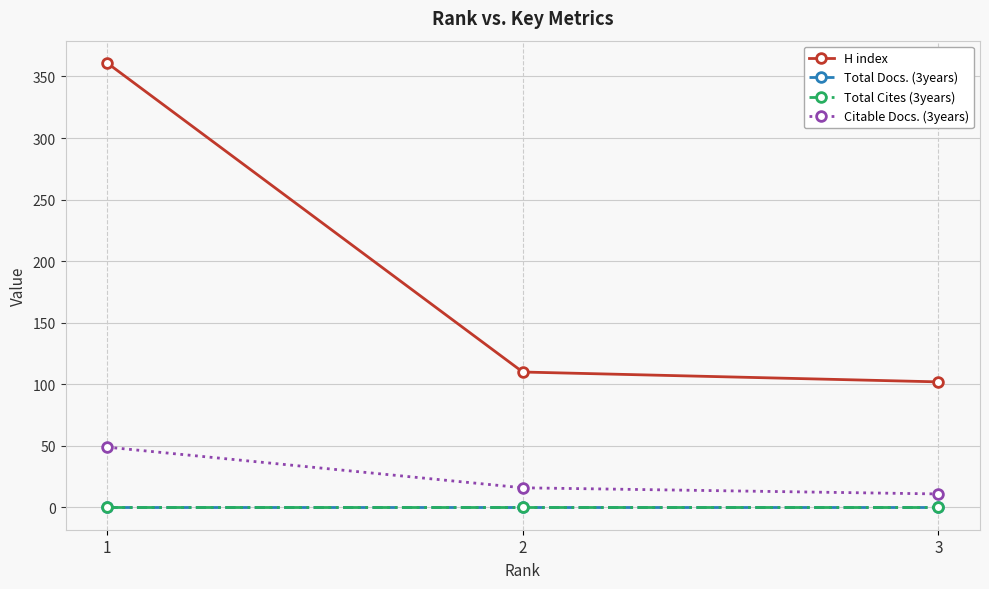

What are all the series names shown in the legend?

H index, Total Docs. (3years), Total Cites (3years), Citable Docs. (3years)